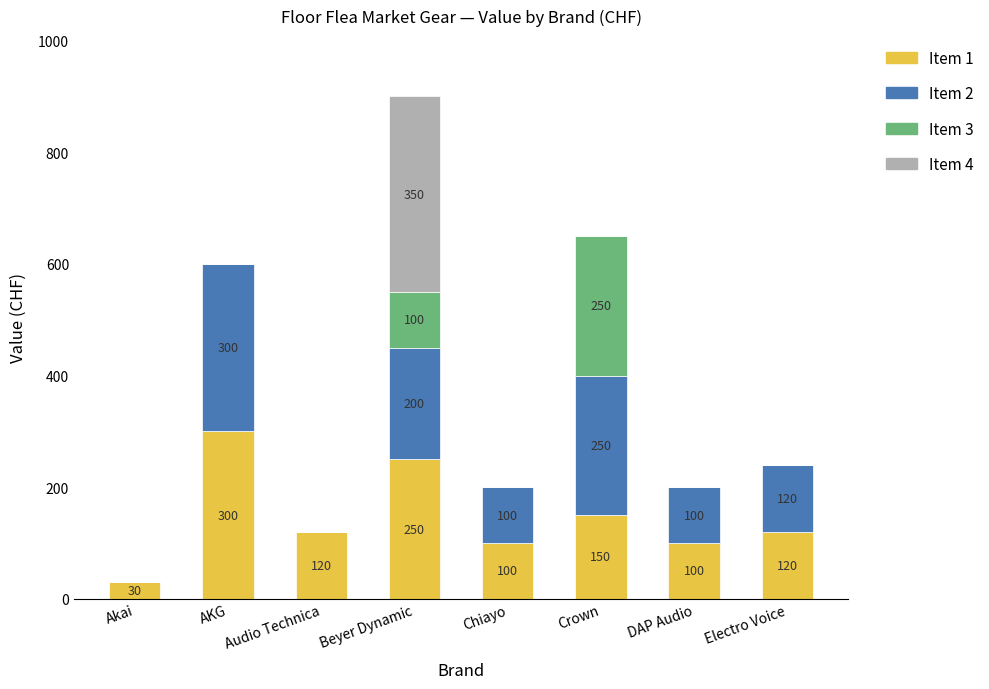

What is the maximum value for Item 1?

300